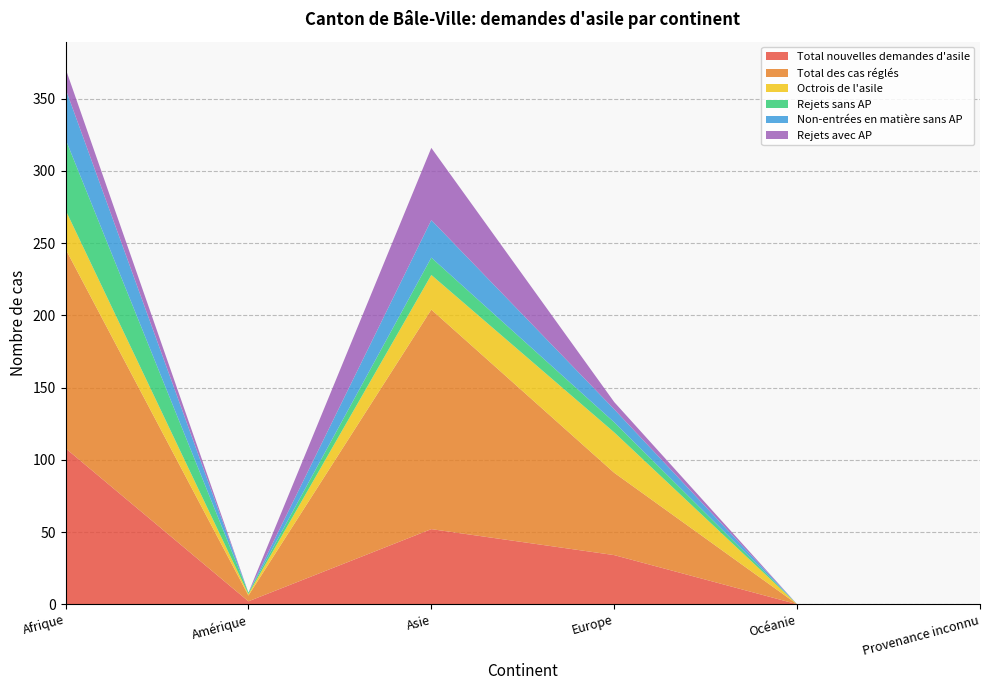

Reading left to right, list all the values displayed in this chart.

Total nouvelles demandes d'asile: Afrique=108	Amérique=2	Asie=52	Europe=34	Océanie=0	Provenance inconnu=0
Total des cas réglés: Afrique=138	Amérique=4	Asie=152	Europe=57	Océanie=0	Provenance inconnu=0
Octrois de l'asile: Afrique=27	Amérique=1	Asie=24	Europe=28	Océanie=0	Provenance inconnu=0
Rejets sans AP: Afrique=49	Amérique=1	Asie=12	Europe=7	Océanie=0	Provenance inconnu=0
Non-entrées en matière sans AP: Afrique=35	Amérique=0	Asie=26	Europe=9	Océanie=0	Provenance inconnu=0
Rejets avec AP: Afrique=14	Amérique=0	Asie=50	Europe=5	Océanie=0	Provenance inconnu=0